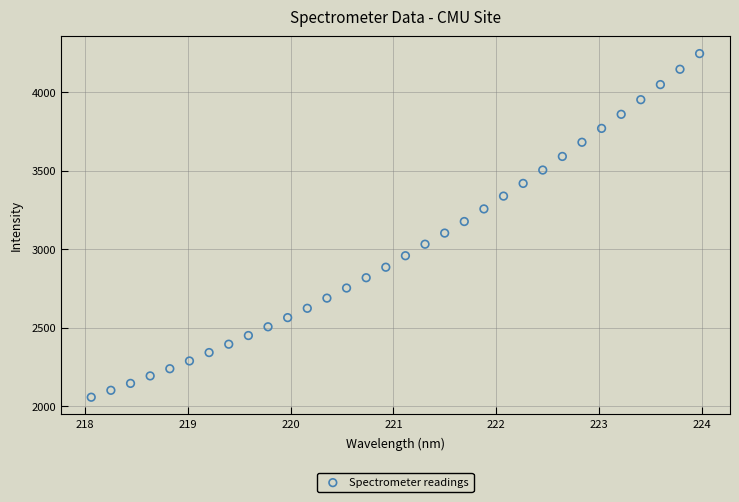

What is the range of X values (max minus min)?

5.9